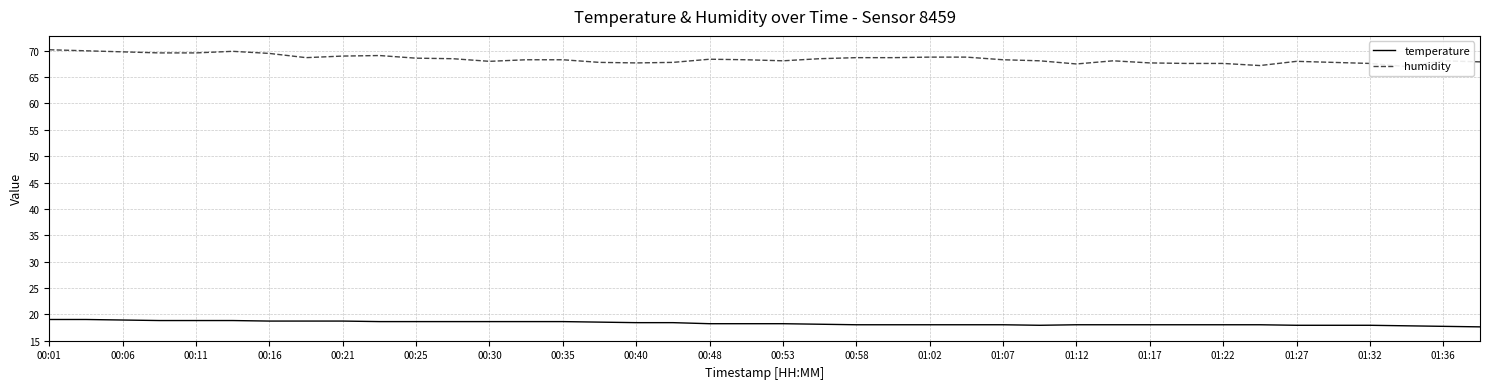

True or false: temperature and humidity cross at least once.

False